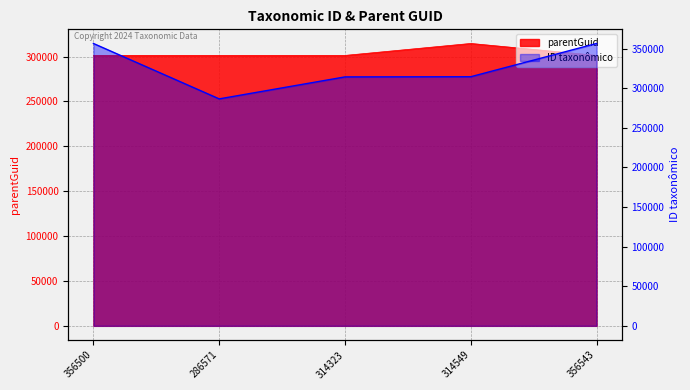

Where is the first local maximum for parentGuid?

314549